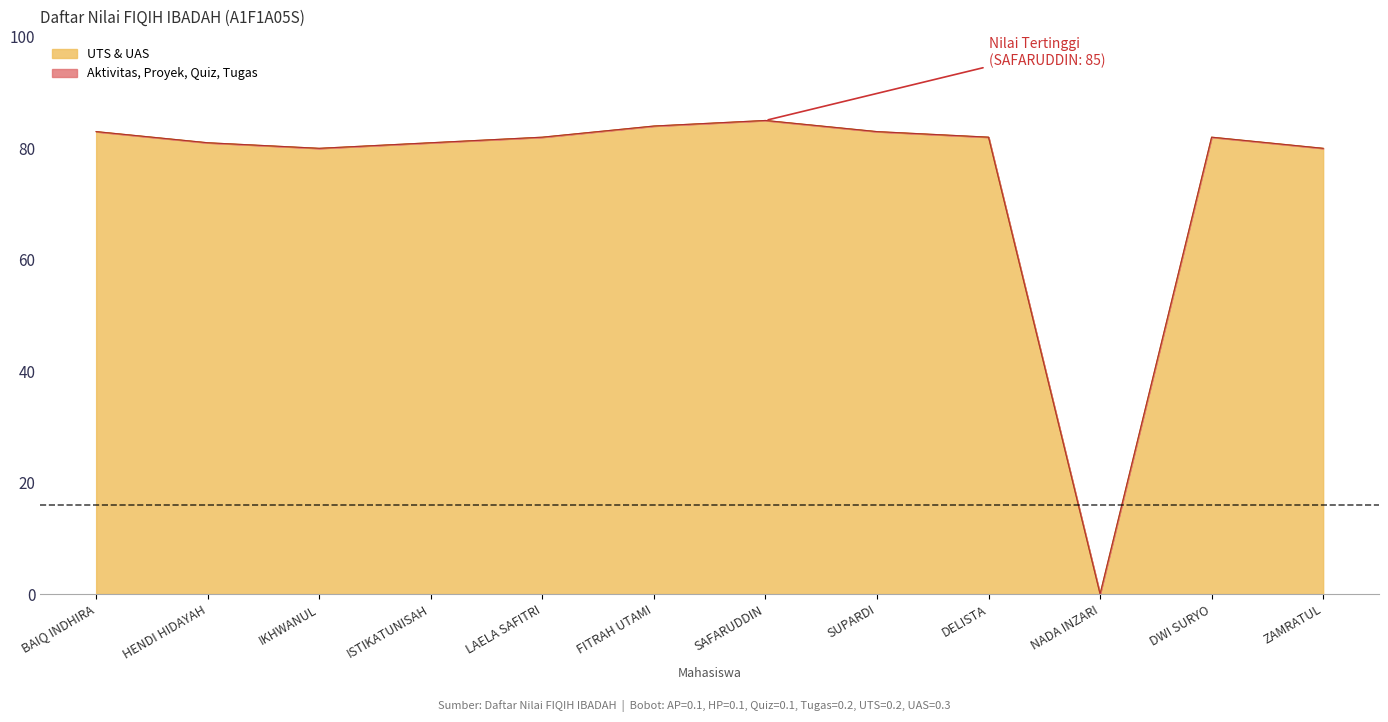

Rank the categories by UAS value from lowest to highest.

NADA INZARI, IKHWANUL, ZAMRATUL, HENDI HIDAYAH, ISTIKATUNISAH, LAELA SAFITRI, DELISTA, DWI SURYO, BAIQ INDHIRA, SUPARDI, FITRAH UTAMI, SAFARUDDIN